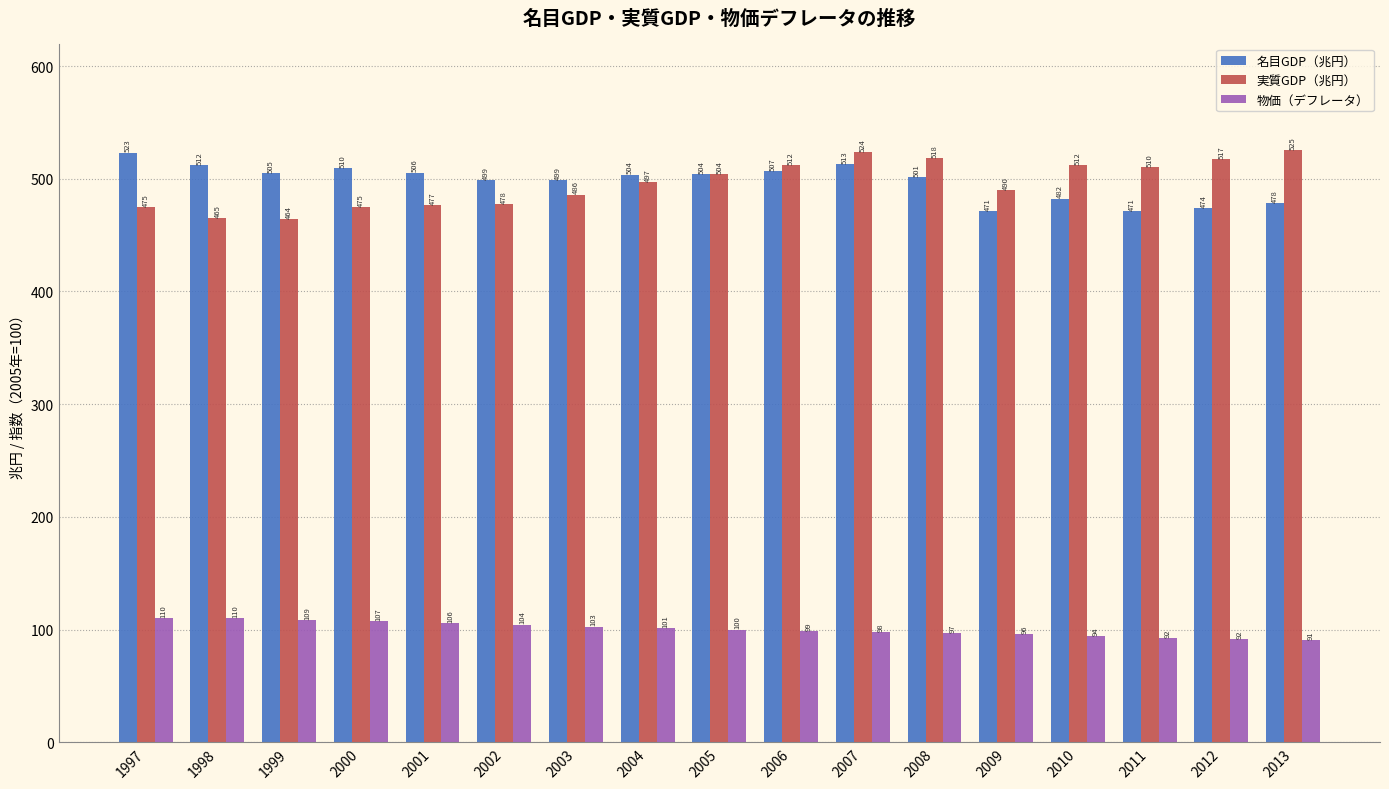

At which label is 名目GDP（兆円） closest to 497?

2003